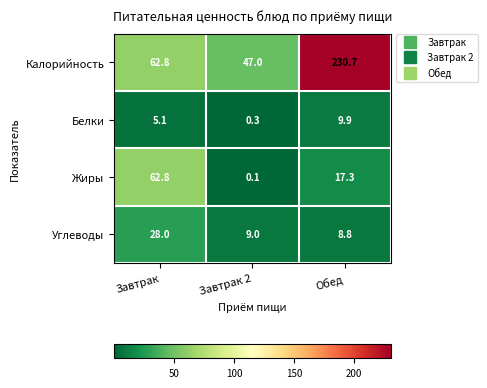

List the series in order of their peak value, lowest first.

Белки, Углеводы, Жиры, Калорийность